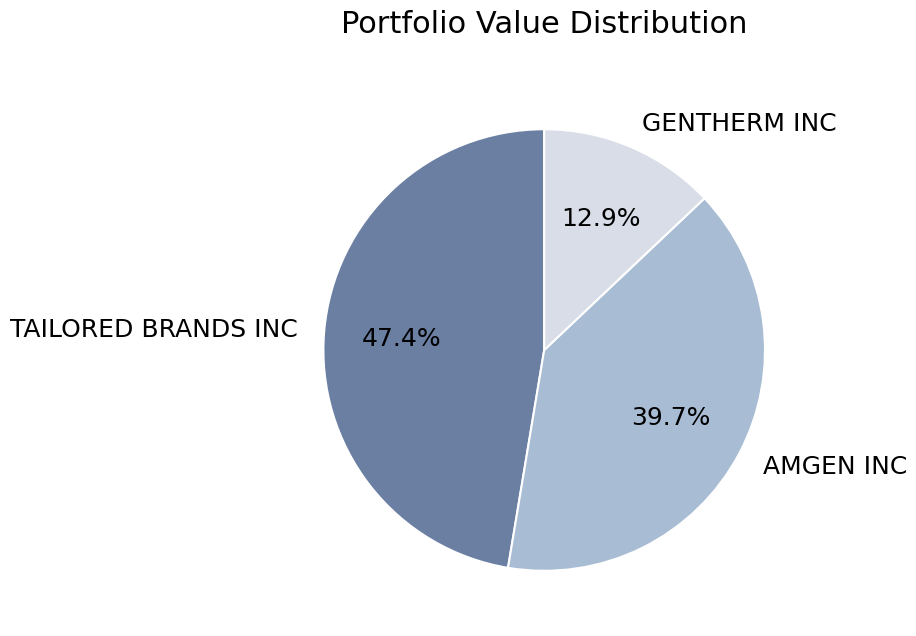

What is the smallest slice in the pie chart?

GENTHERM INC